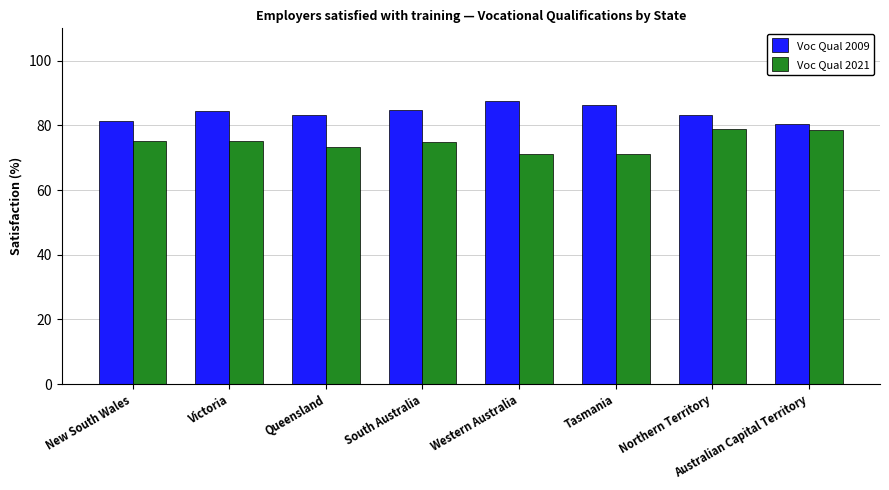

Which series has the largest total across all categories?

Voc Qual 2009